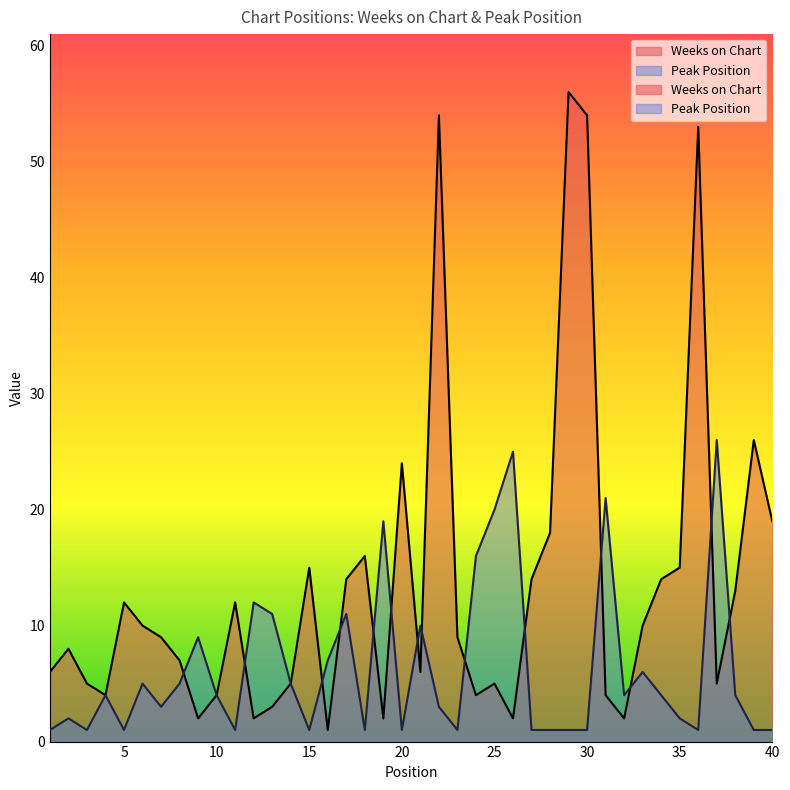

Reading left to right, what are all the values shown in this chart?

Weeks on Chart: 6	8	5	4	12	10	9	7	2	4	12	2	3	5	15	1	14	16	2	24	6	54	9	4	5	2	14	18	56	54	4	2	10	14	15	53	5	13	26	19
Peak Position: 1	2	1	4	1	5	3	5	9	4	1	12	11	5	1	7	11	1	19	1	10	3	1	16	20	25	1	1	1	1	21	4	6	4	2	1	26	4	1	1